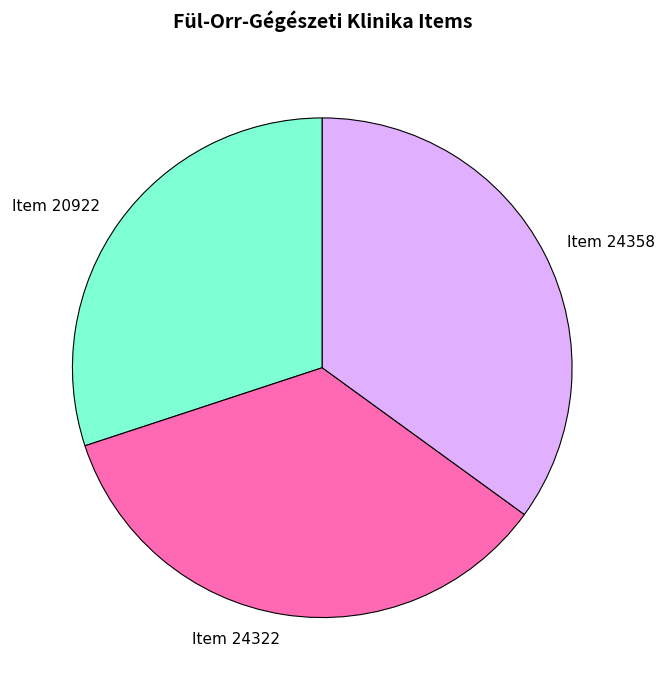

Which slice is the smallest?

Item 20922